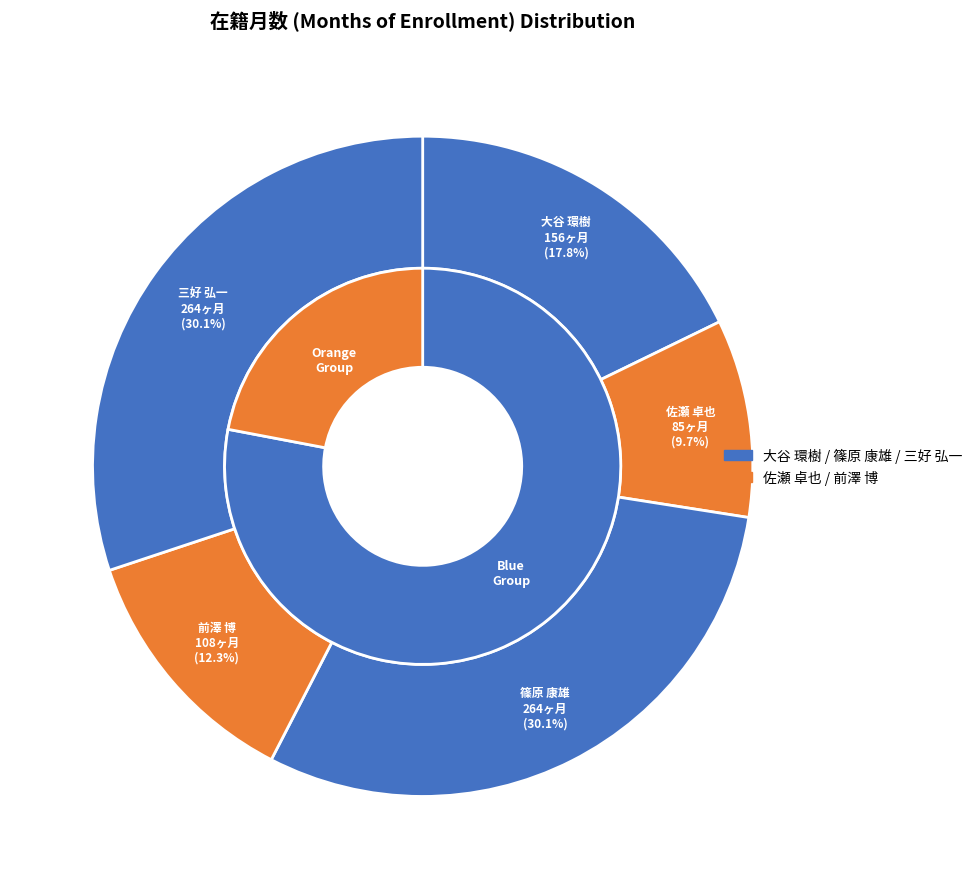

To the nearest percent, what portion does 大谷 環樹 represent?

18%